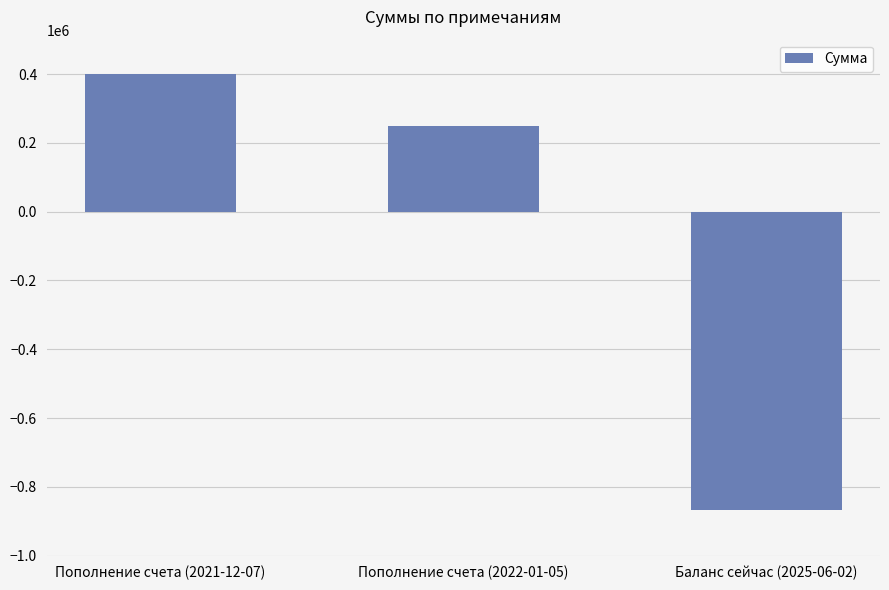

What is the difference between the maximum and second lowest values?

150000.0